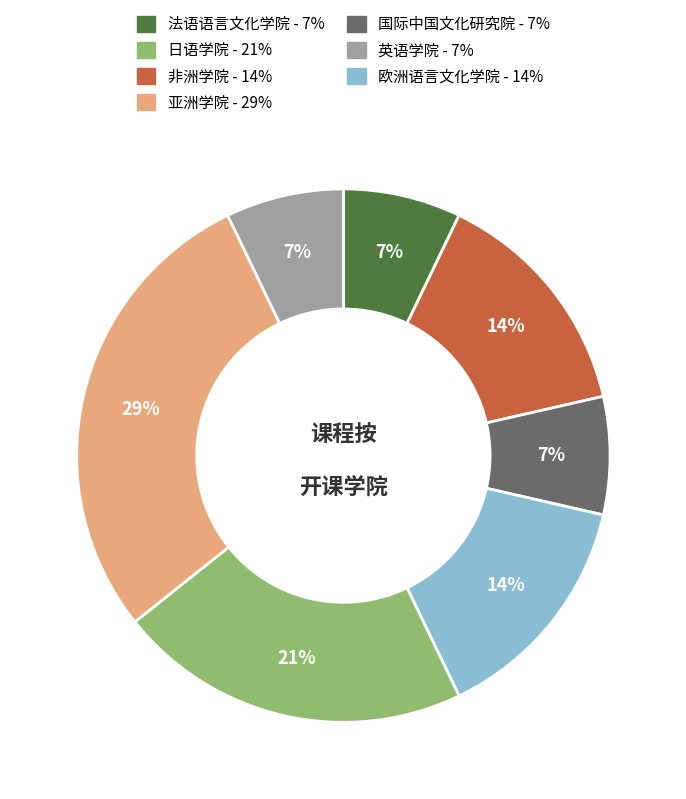

Does any single category account for the majority?

No